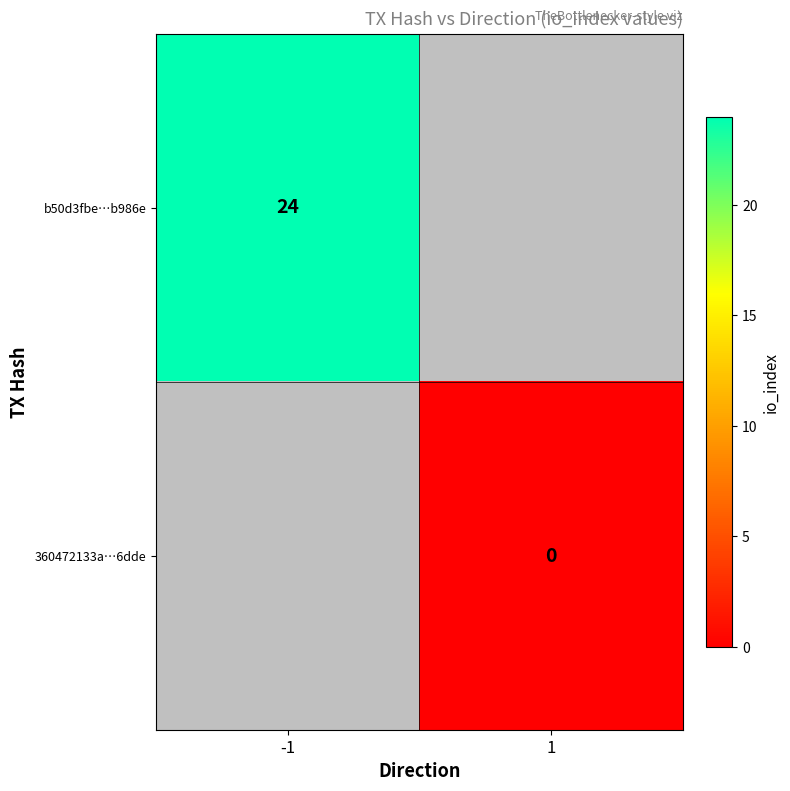

True or false: b50d3fbe…b986e has a value of 13 at -1.

False